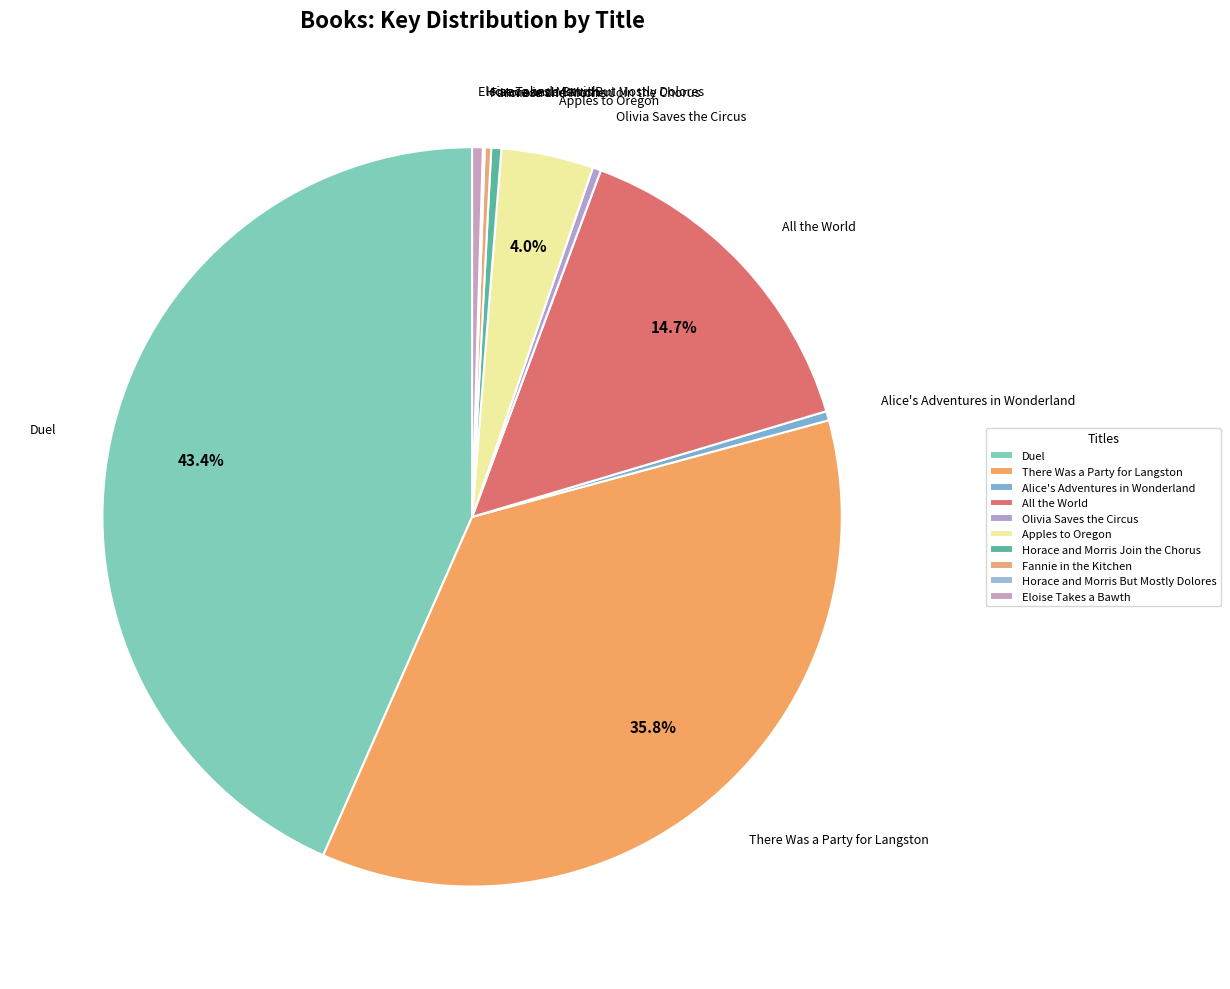

What percentage is NOT represented by Fannie in the Kitchen?

99.7%